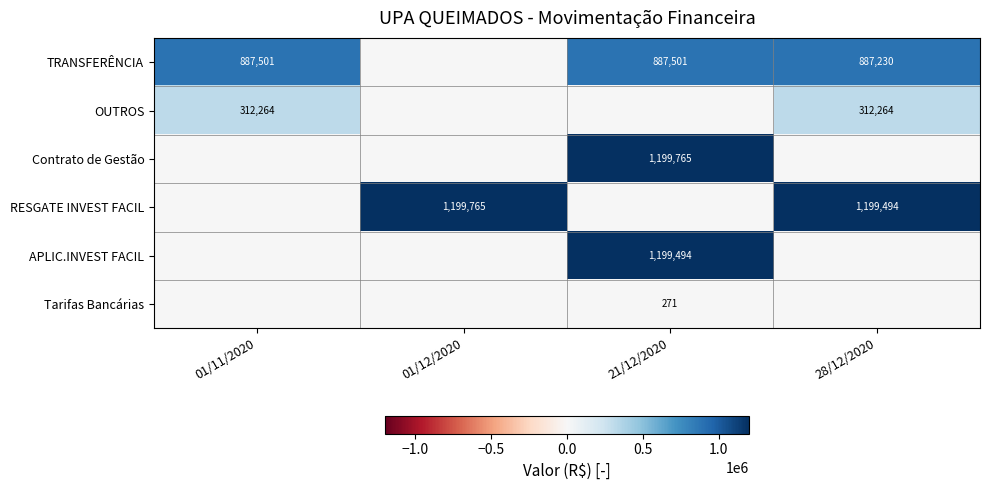

At which category is the sum across all series the highest?

21/12/2020